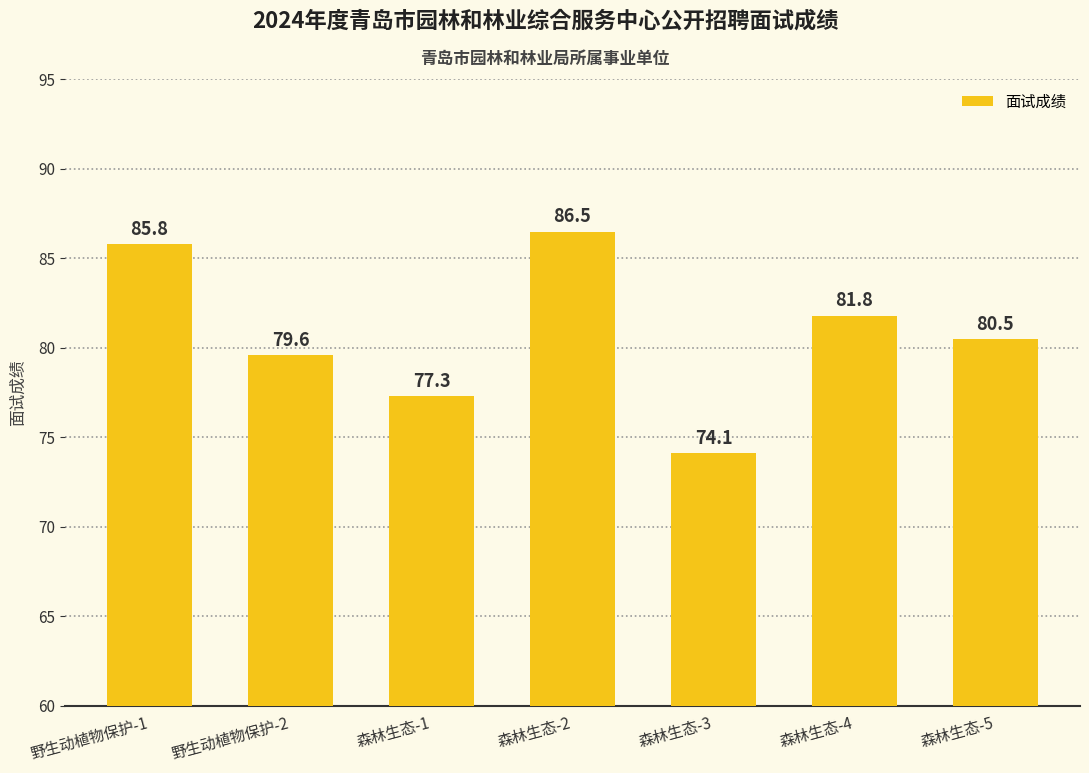

At which label does the data first exceed 80?

野生动植物保护-1